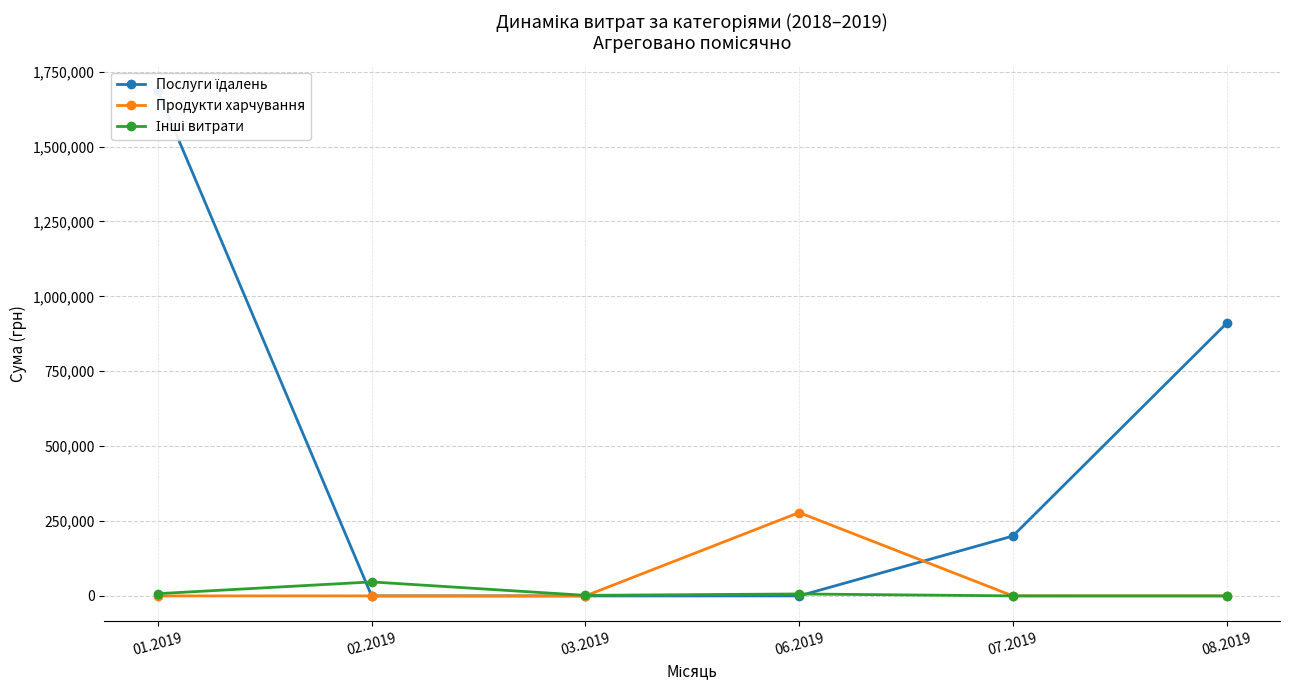

What position from the left is 02.2019?

2